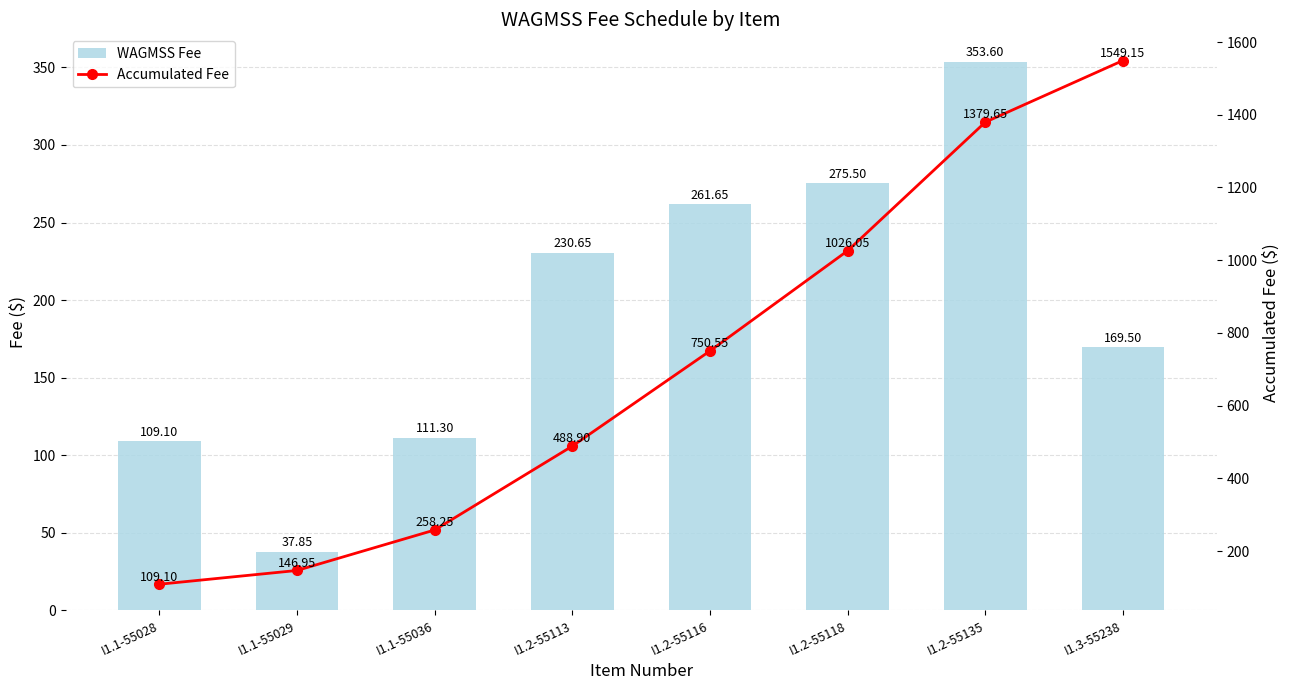

Between I1.2-55118 and I1.2-55135, which is larger?

I1.2-55135